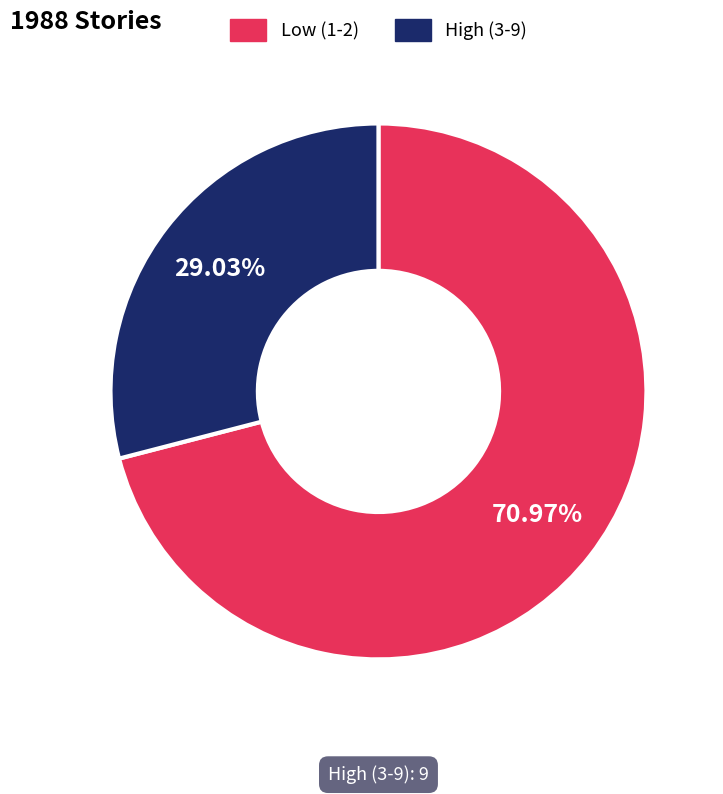

Is there a majority slice in this chart?

Yes